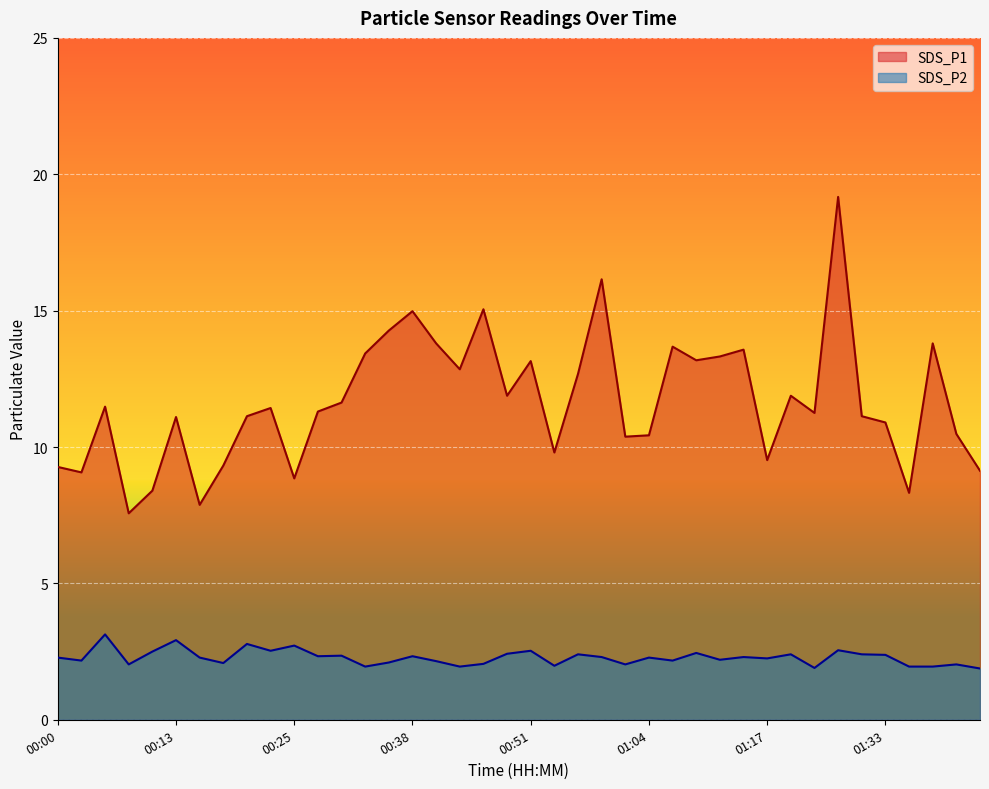

How many data points in SDS_P2 are less than 2?

7